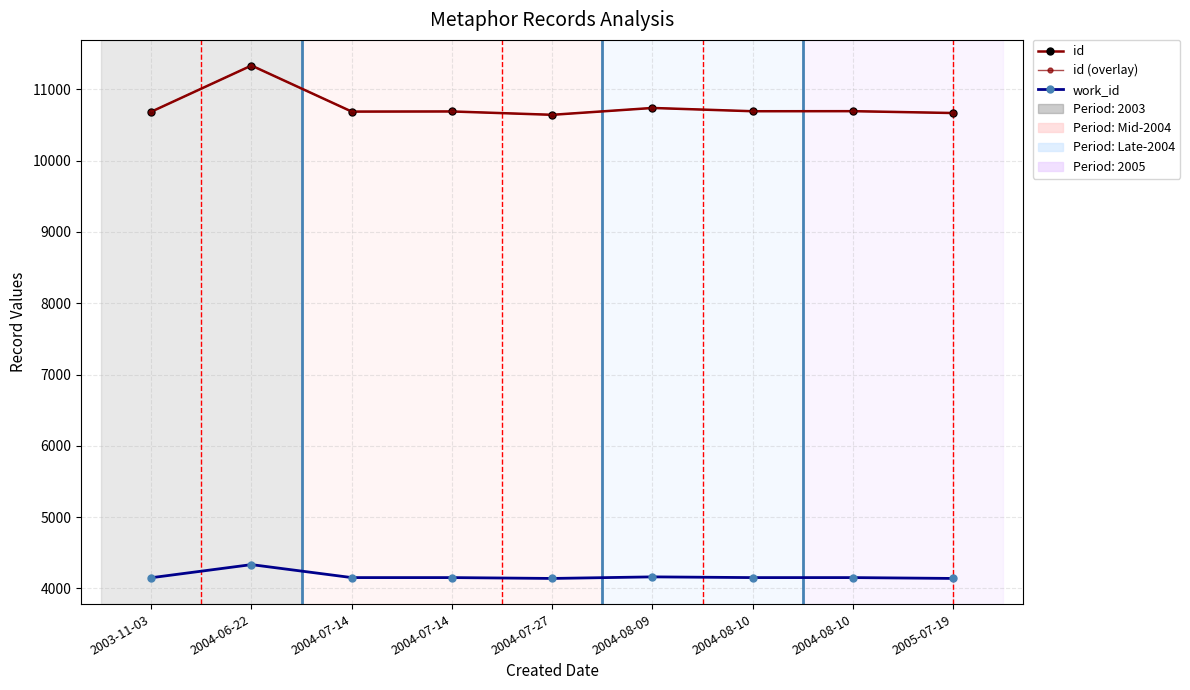

True or false: work_id and id intersect in this chart.

False